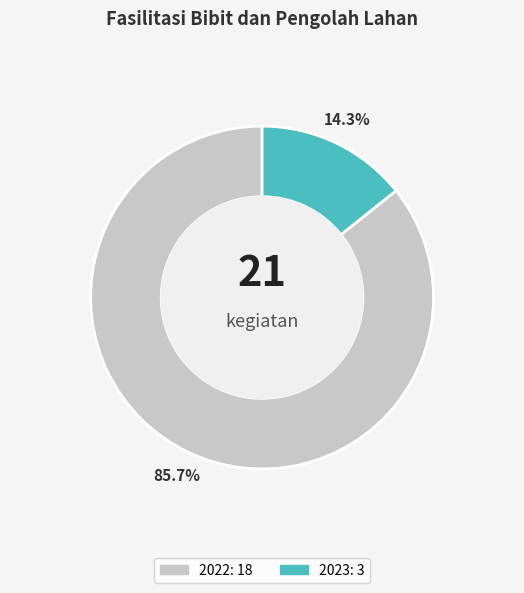

Which category has the biggest portion of the pie?

2022